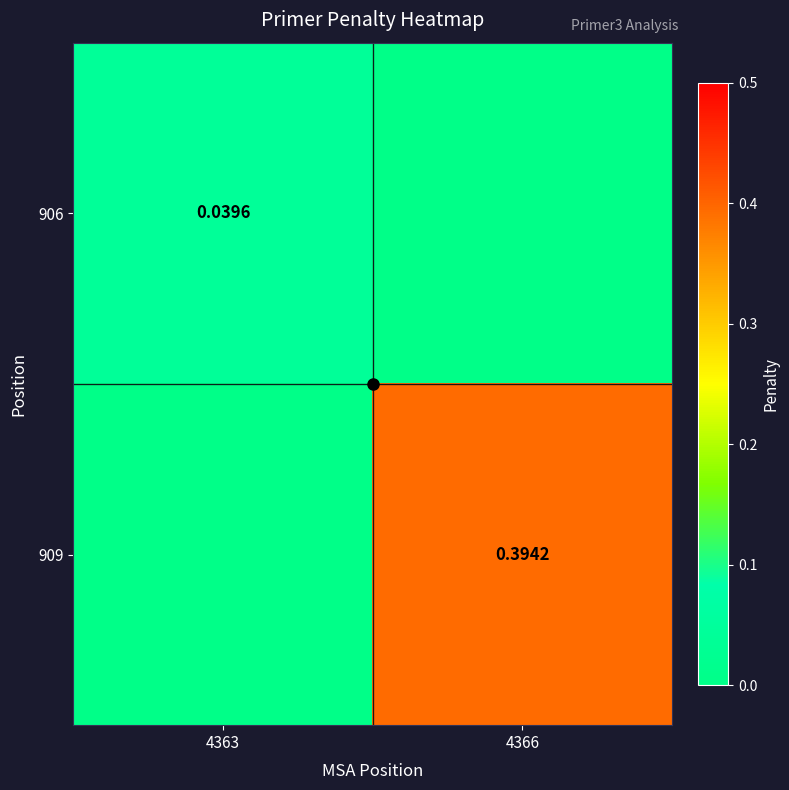

Is the value of 906 at 4363 greater than the value of 909 at 4366?

No